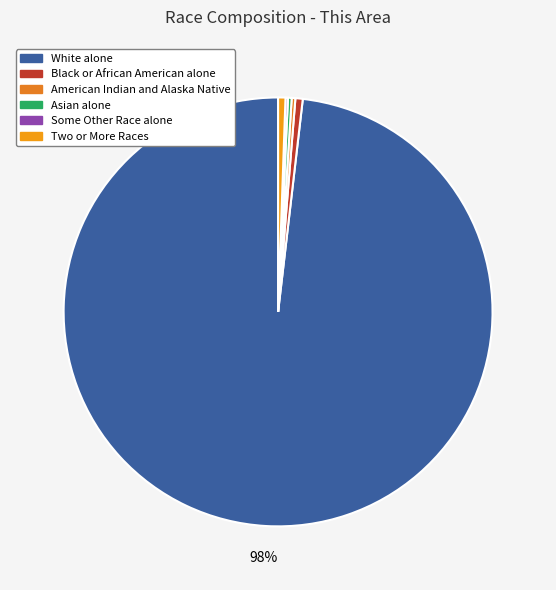

Which category accounts for the majority?

White alone